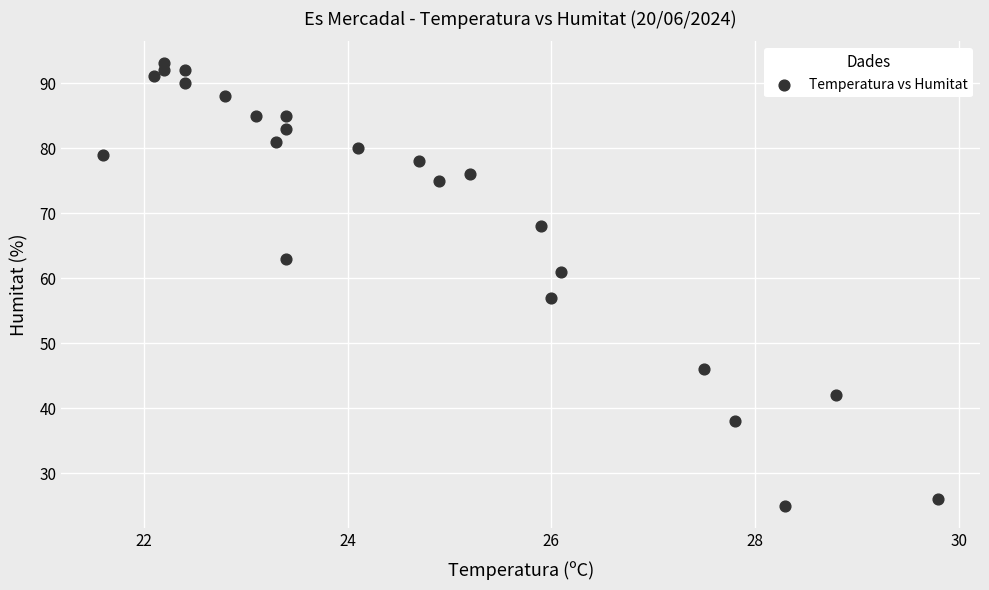

What is the range of Y values (max minus min)?

68